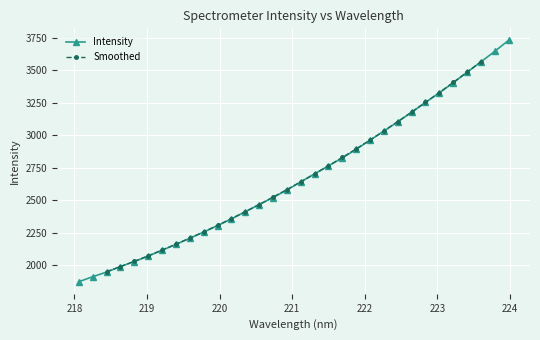

What is the label of the 31st point from the left?

223.7895